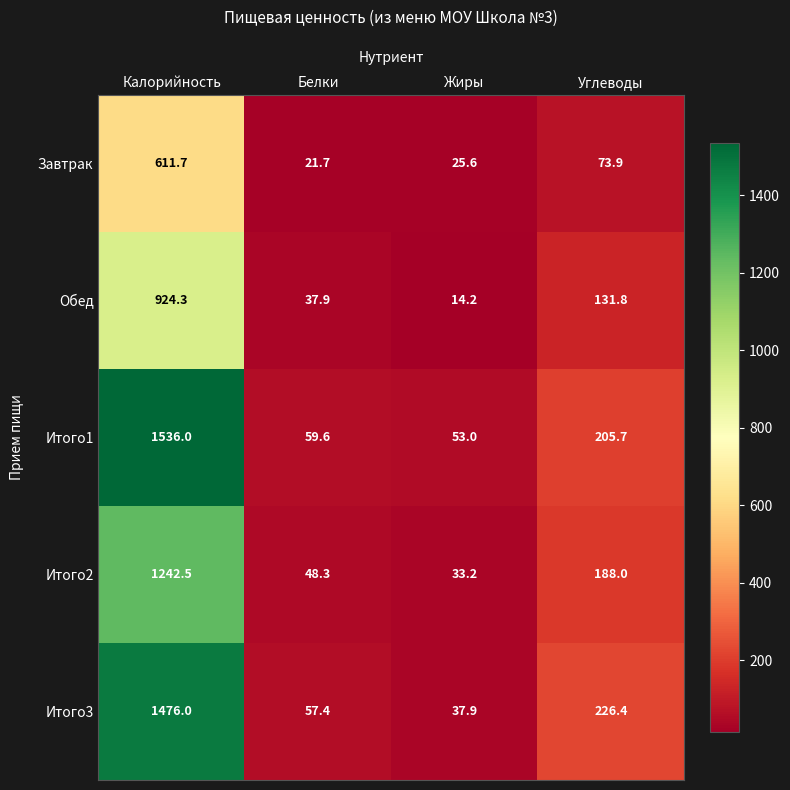

Reading left to right, extract all data points from this chart.

Завтрак: Калорийность=611.7	Белки=21.7	Жиры=25.6	Углеводы=73.9
Обед: Калорийность=924.3	Белки=37.9	Жиры=14.2	Углеводы=131.8
Итого1: Калорийность=1536.0	Белки=59.6	Жиры=53.0	Углеводы=205.7
Итого2: Калорийность=1242.5	Белки=48.3	Жиры=33.2	Углеводы=188.0
Итого3: Калорийность=1476.0	Белки=57.4	Жиры=37.9	Углеводы=226.4